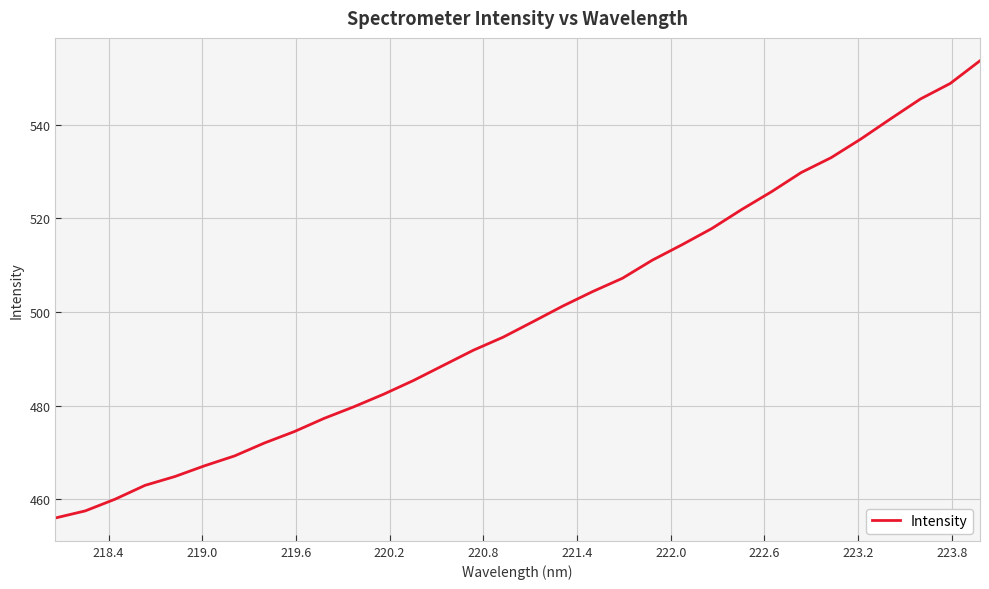

Count the number of data series in this chart.

1